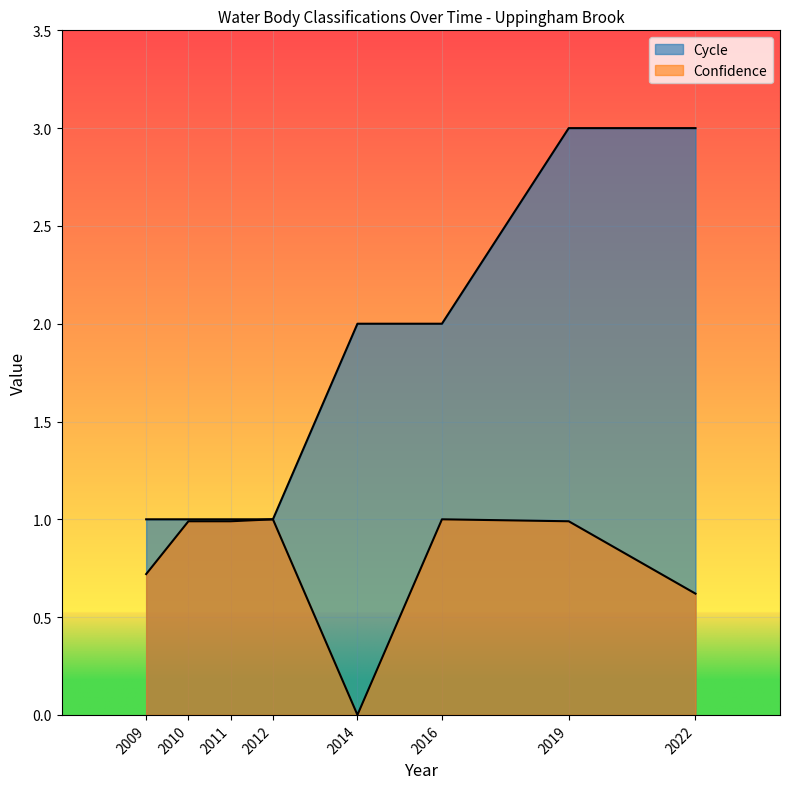

Rank the series by their average value, from lowest to highest.

Confidence, Cycle